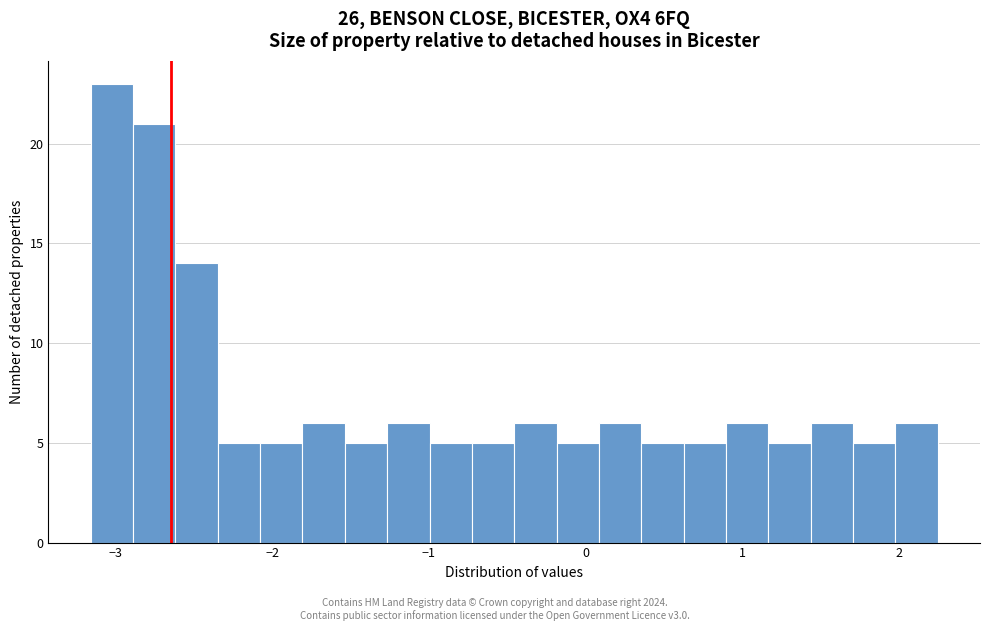

Around what value on the x-axis is the tallest bar? Give the approximate position of its centre, as read against the axis.

-3.0